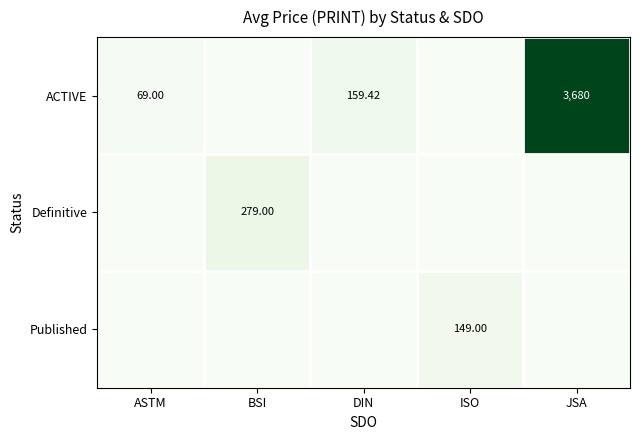

Rank the categories by Definitive value from lowest to highest.

ASTM, DIN, ISO, JSA, BSI